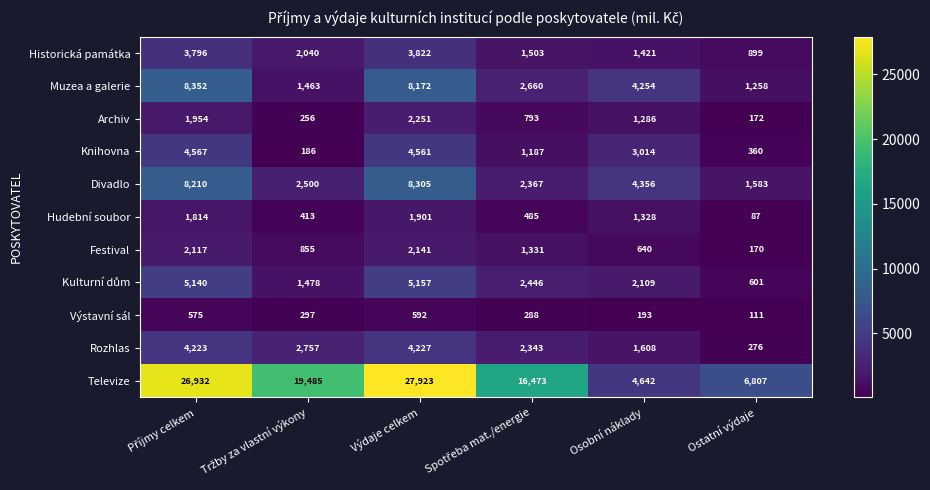

How many series are shown in this chart?

11